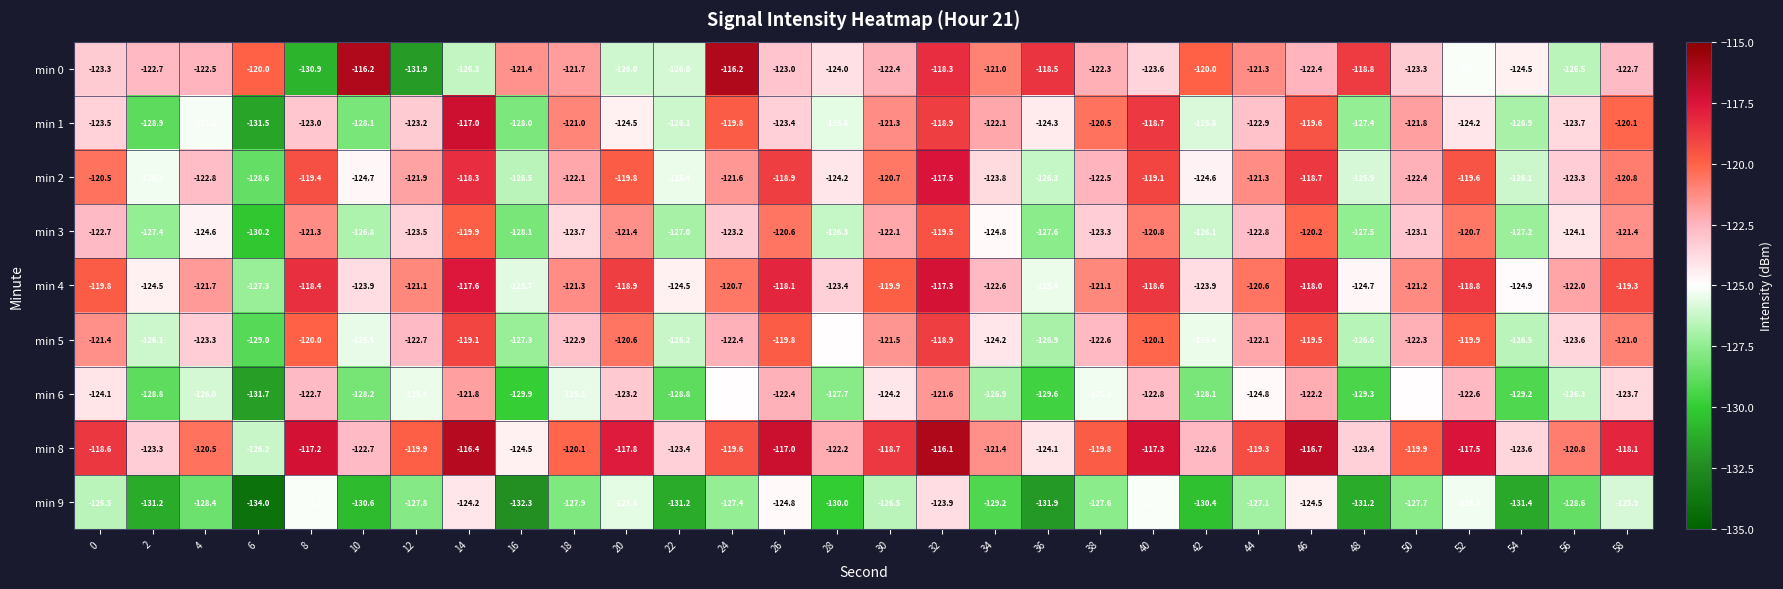

What is the maximum value shown in the chart?

-116.1